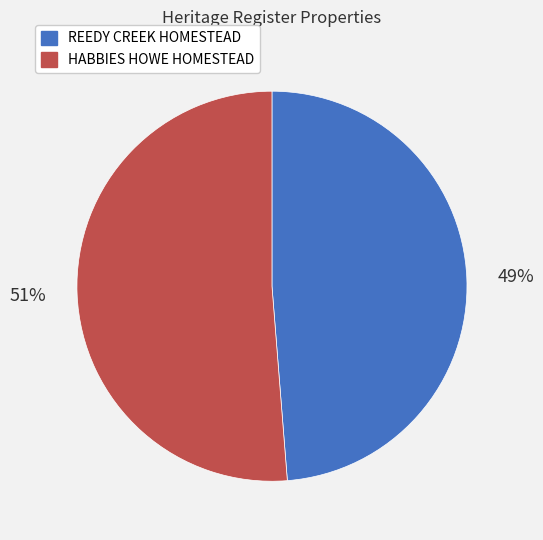

True or false: REEDY CREEK HOMESTEAD accounts for 49% of the total.

True